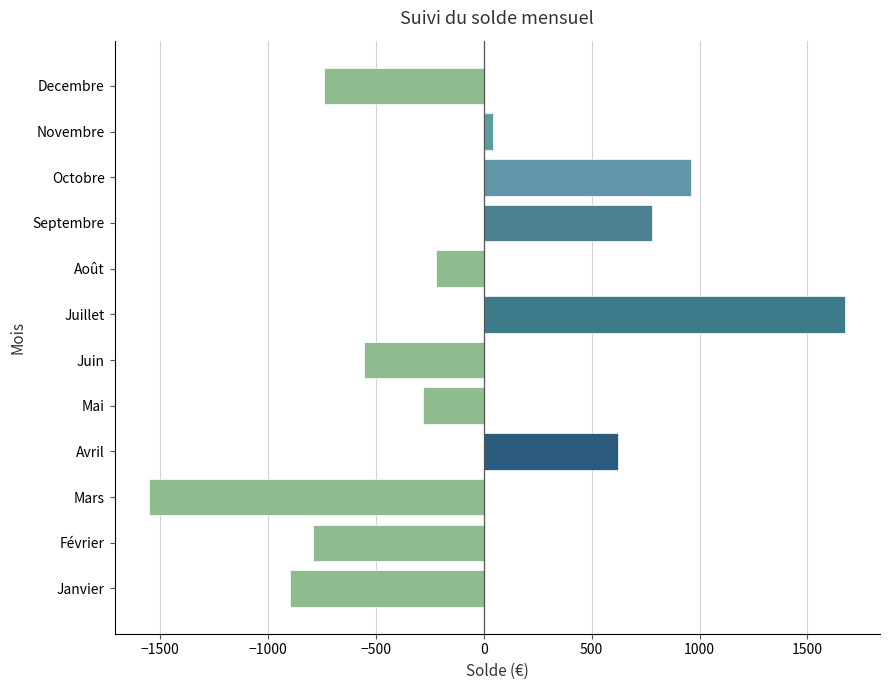

True or false: the data shows -1550.5 at Mars.

True